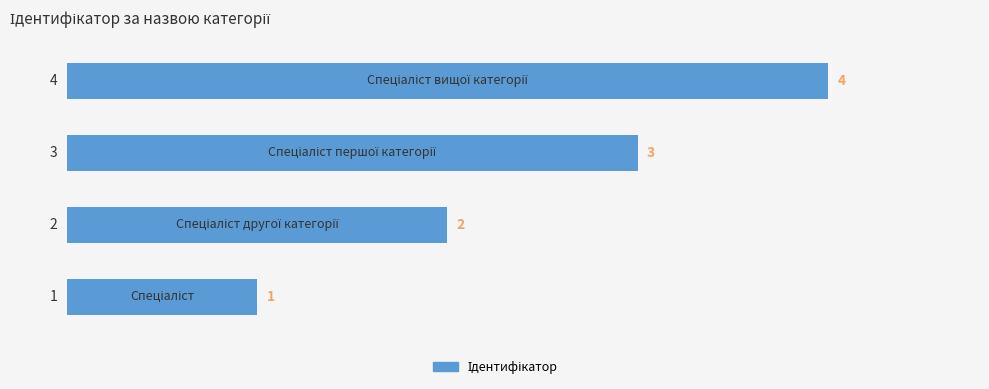

Are the bars horizontal?

Yes